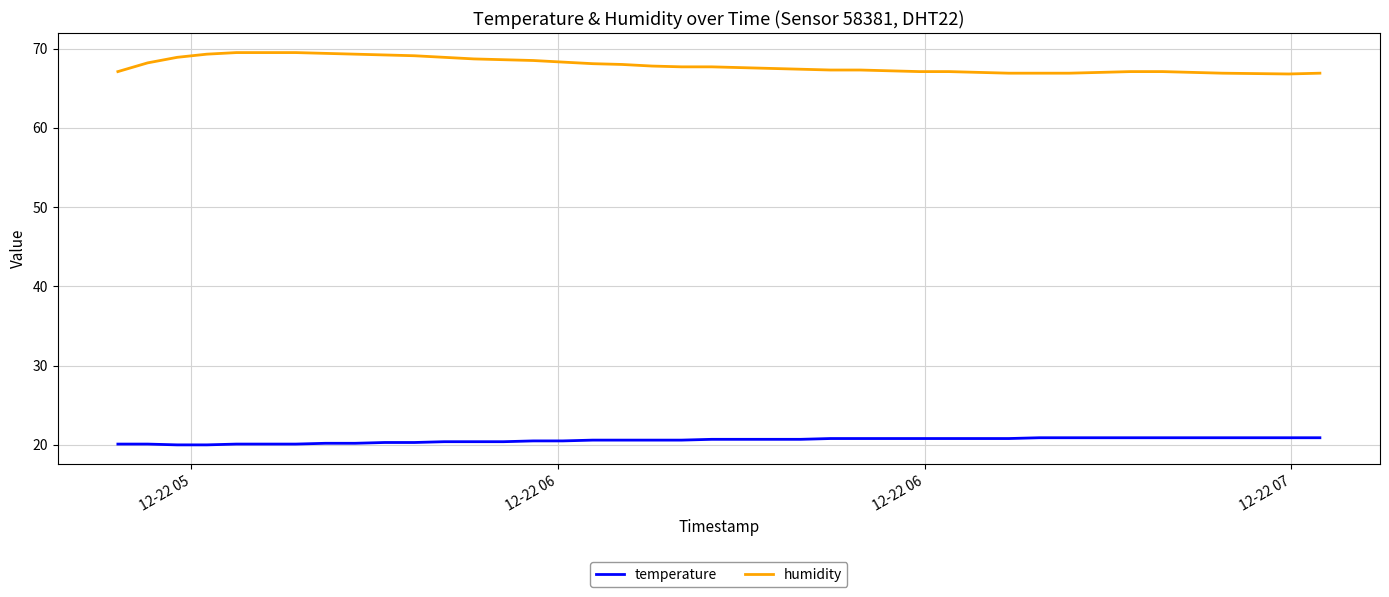

Rank the series by their maximum value, from lowest to highest.

temperature, humidity